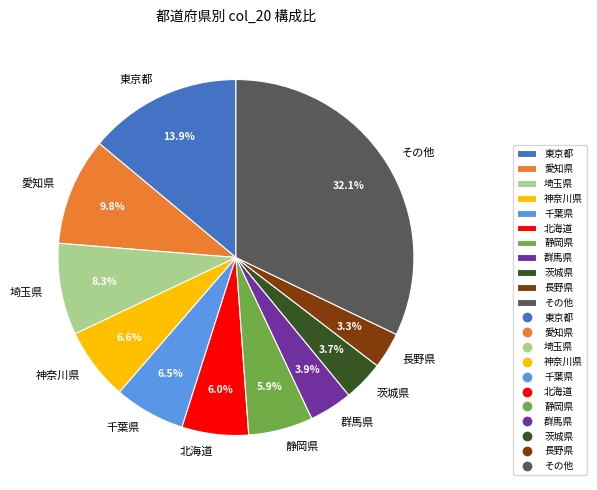

Does 群馬県 represent more than half of the total?

No